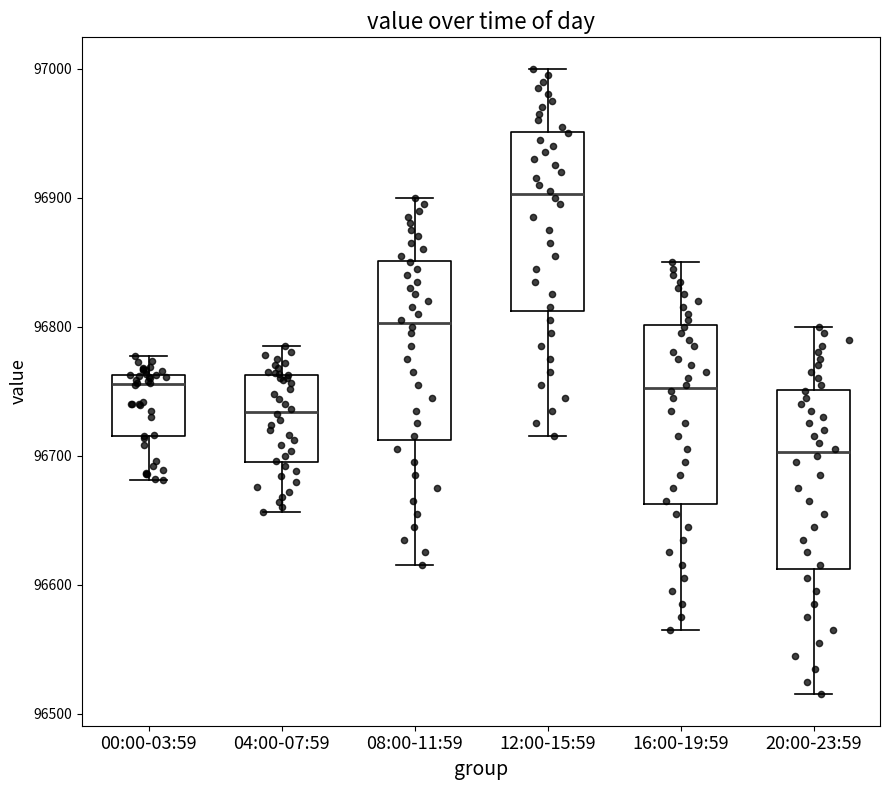

Which box has the highest median line?

12:00-15:59